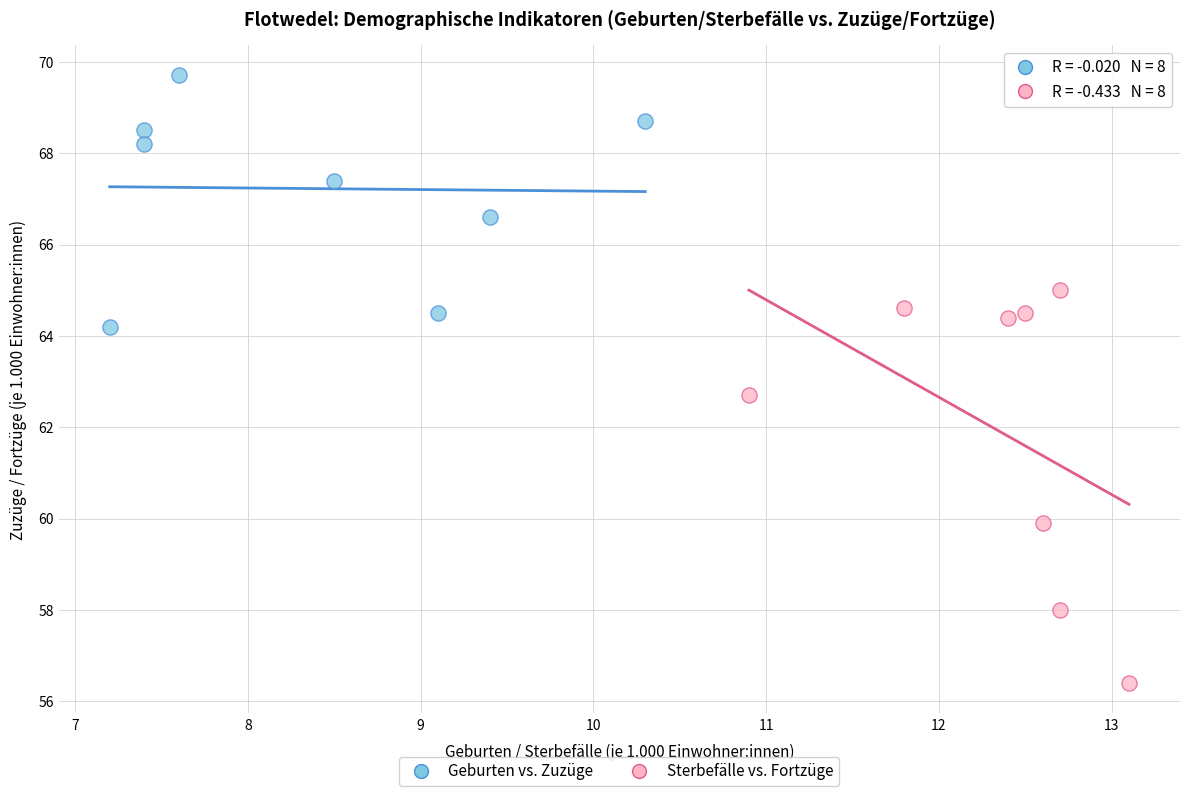

Which series has the widest spread of Y values?

Sterbefälle vs. Fortzüge